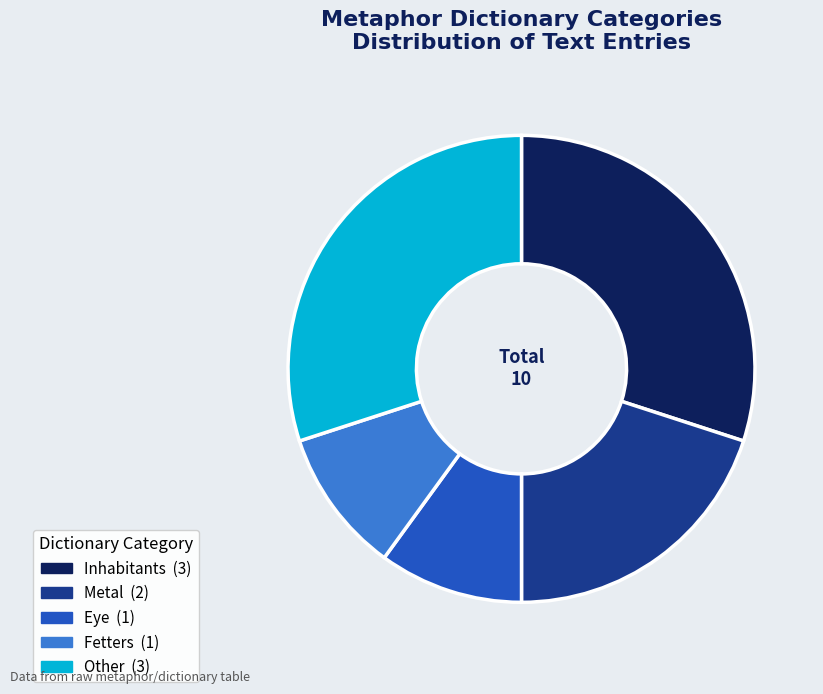

Is there any slice that represents more than half of the pie?

No